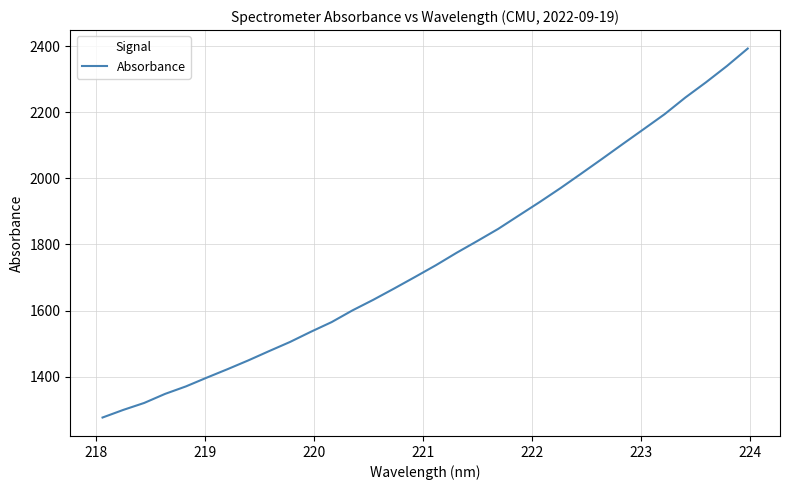

What is the minimum value shown in the chart?

1276.4